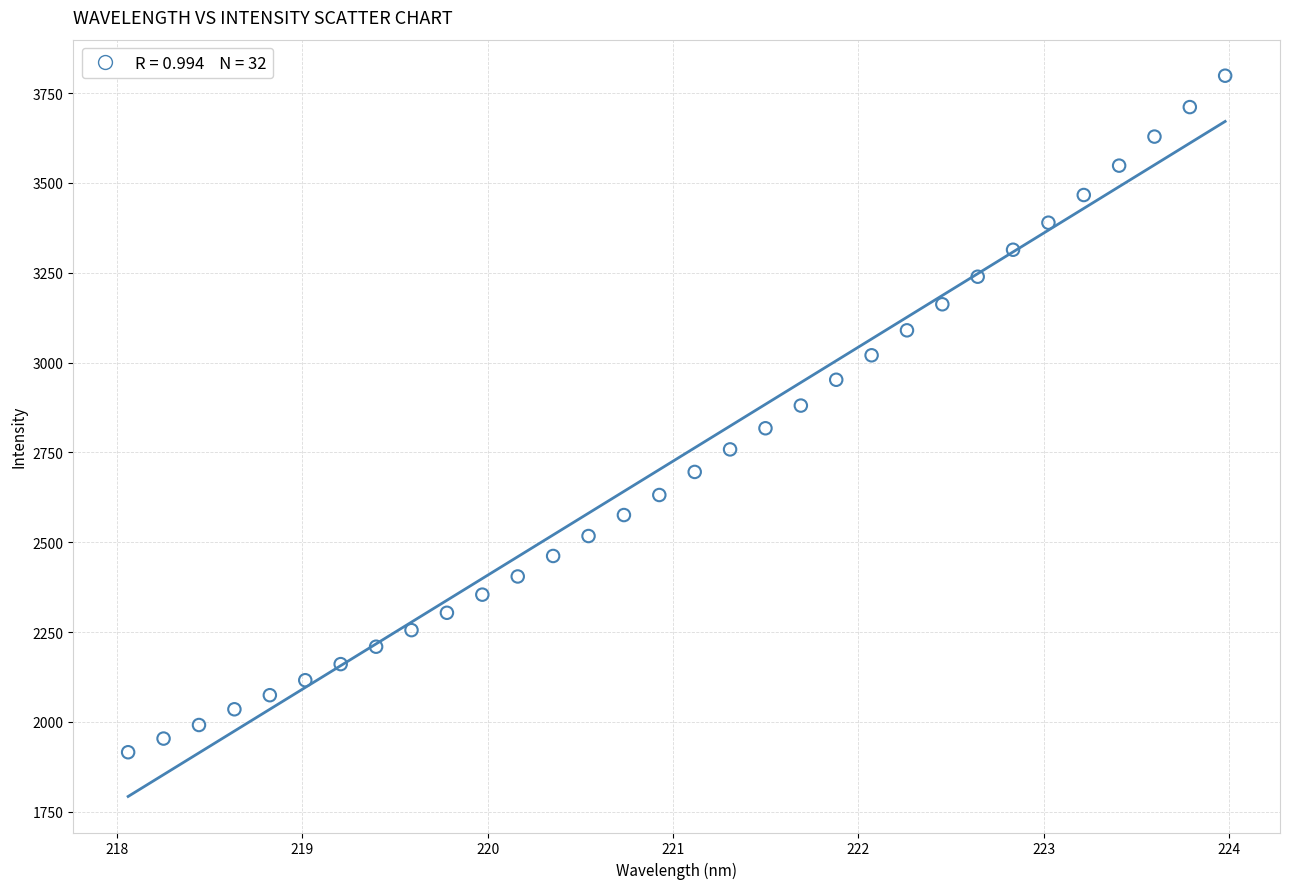

What is the range of X values (max minus min)?

5.9